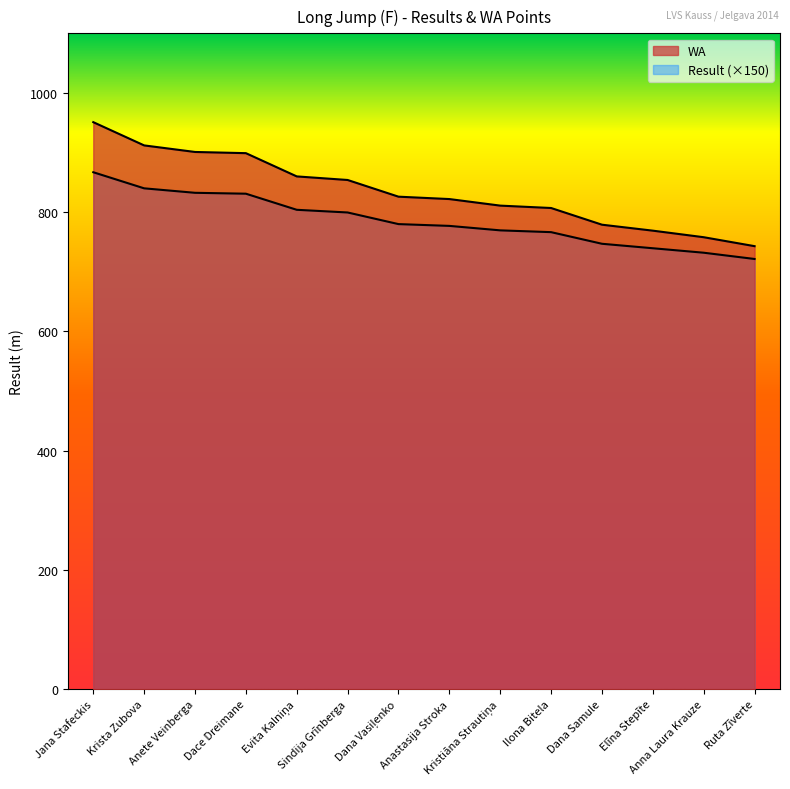

Does the chart display data point markers on the line(s)?

No